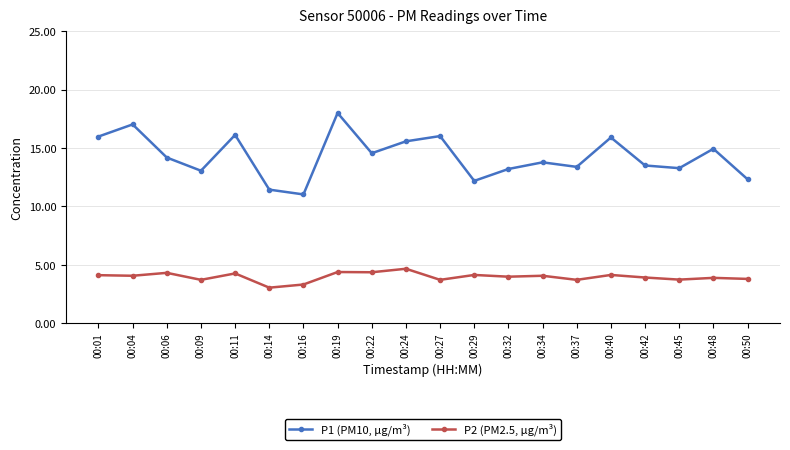

True or false: P1 (PM10, µg/m³) and P2 (PM2.5, µg/m³) intersect in this chart.

False